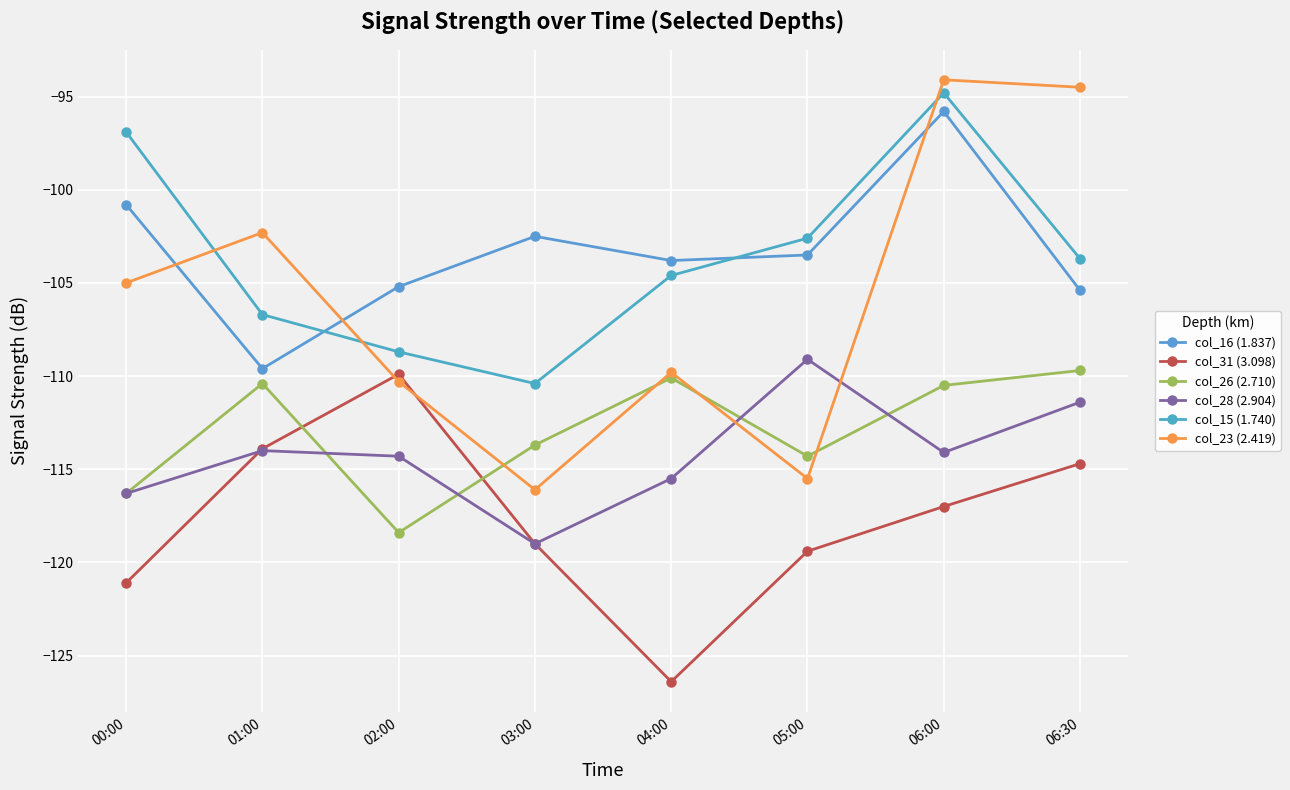

At 04:00, list the series in order from smallest to largest.

col_31 (3.098), col_28 (2.904), col_26 (2.710), col_23 (2.419), col_15 (1.740), col_16 (1.837)